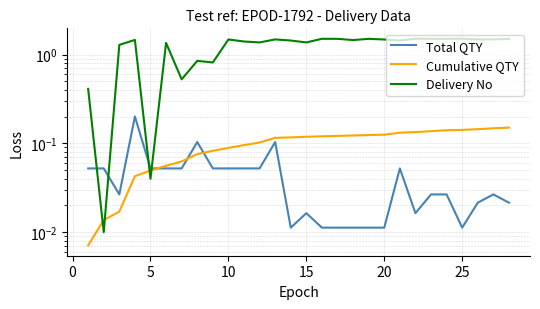

The Total QTY series shows 0.0 at 27. True or false?

False